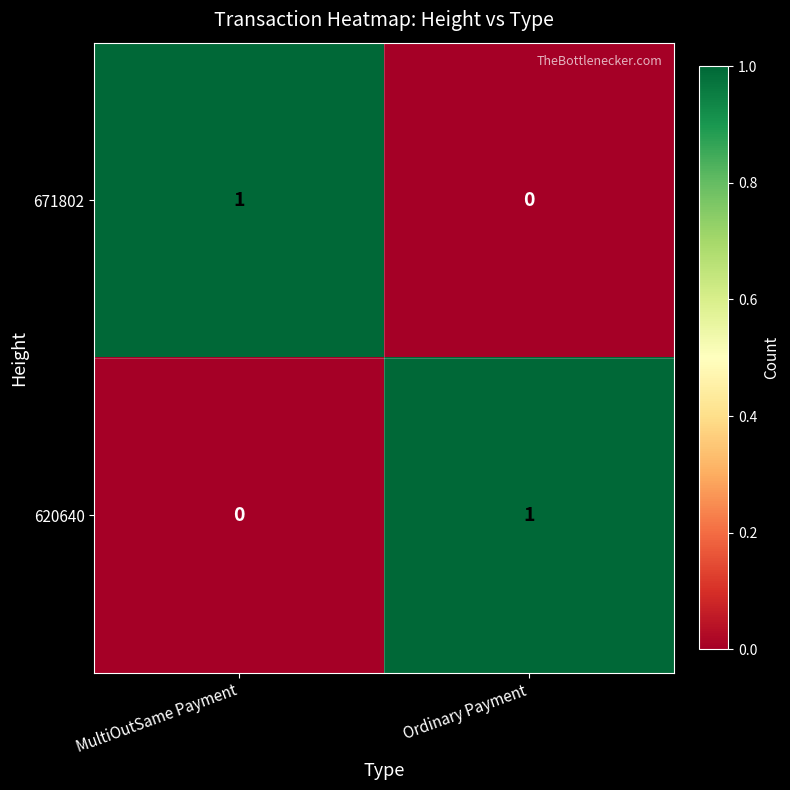

At which label is 671802 closest to 0?

Ordinary Payment